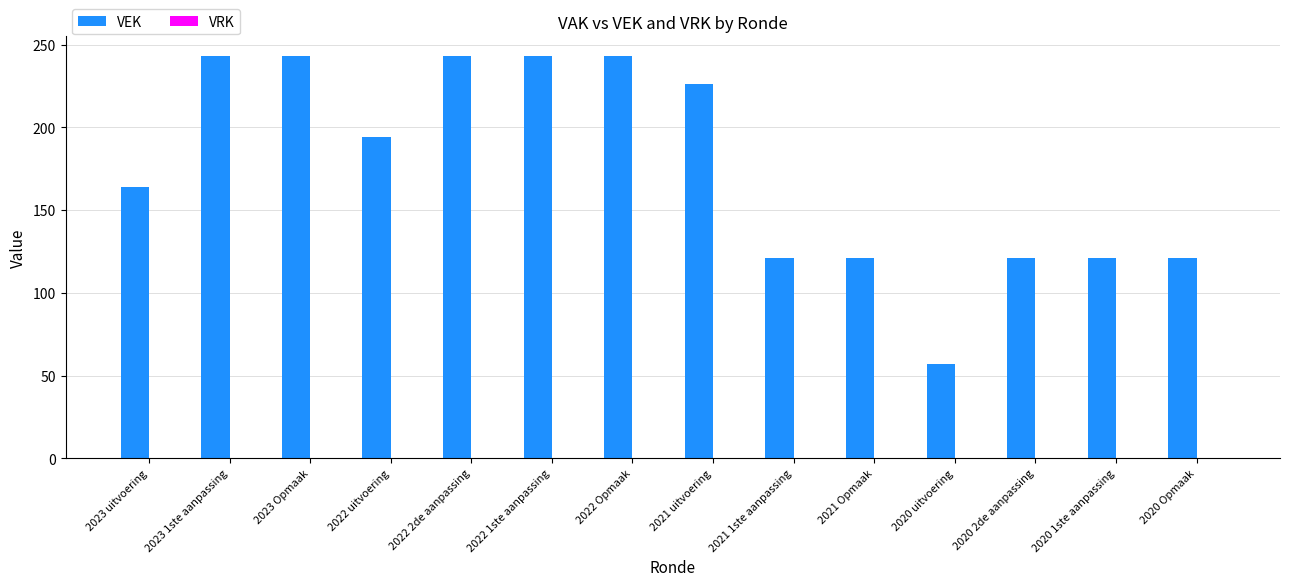

Which has a higher value, 2023 Opmaak or 2021 uitvoering?

2023 Opmaak